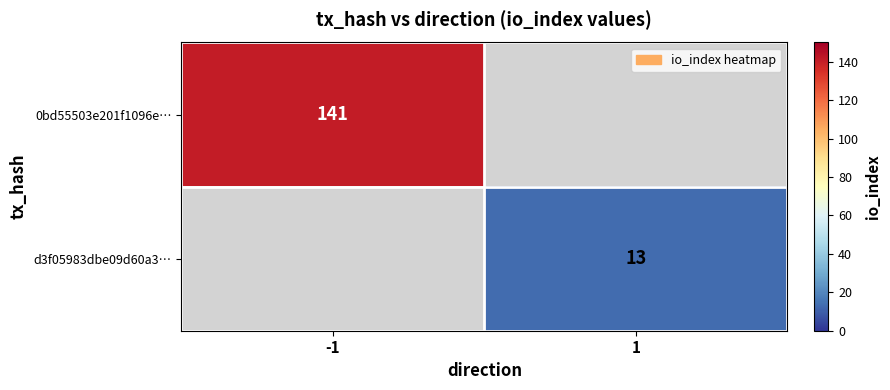

The value of d3f05983dbe09d60a3… at 1 is 4. True or false?

False